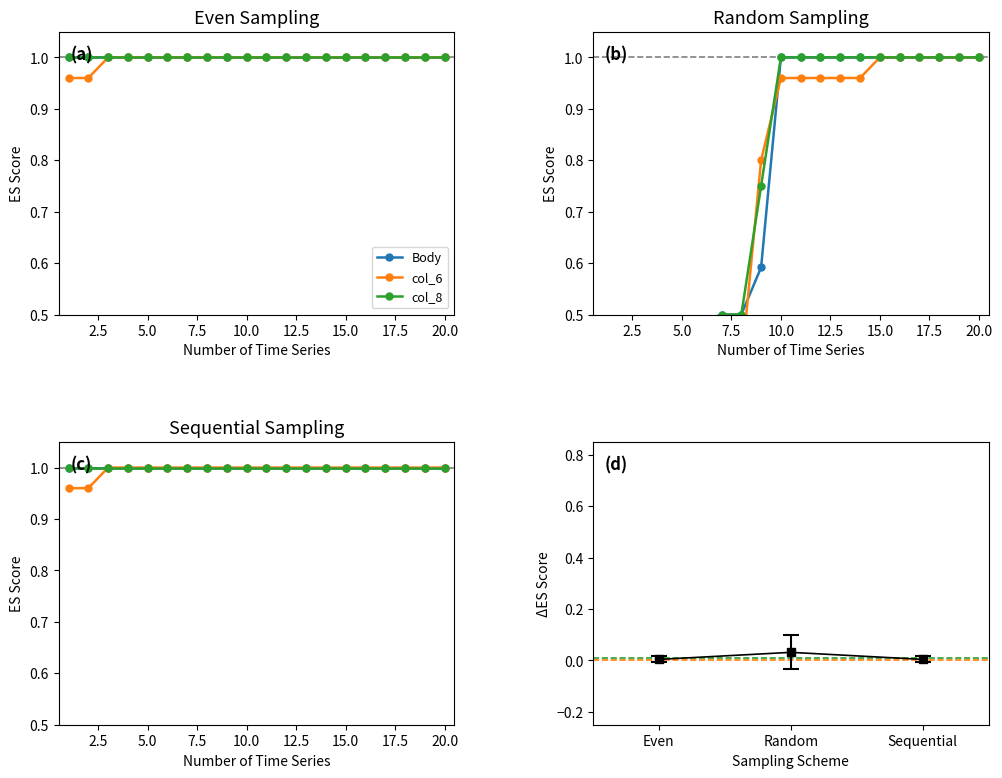

Which series has the largest total across all categories?

Body